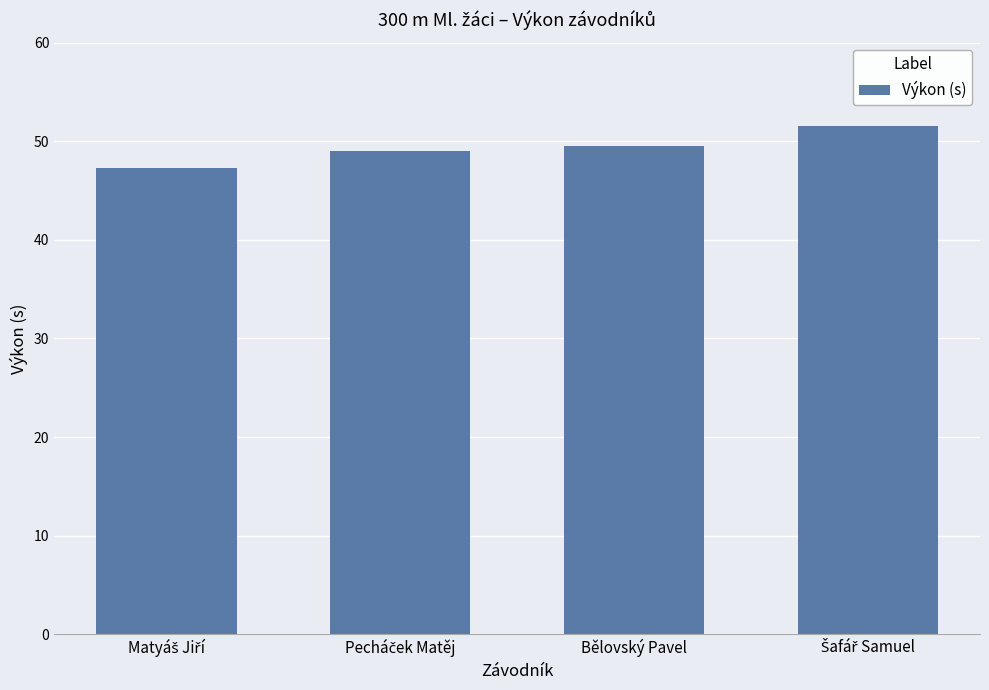

How many categories are shown in the chart?

4